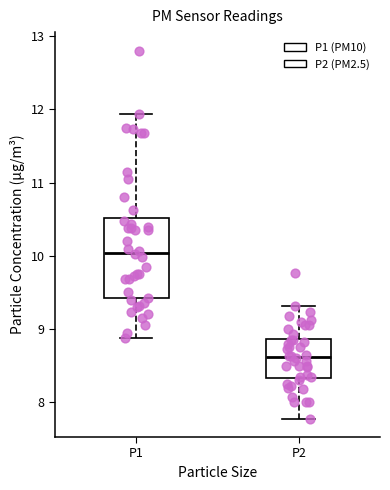

Reading left to right, transcribe this box plot: for each box, give where its median line is, the range the box spans, and where its two whiskers end, as read against the y-axis. The values are not printed on the chart, so give them approximately, as read against the axis.

P1: median 10.0, box 9.4 to 10.5, whiskers 8.9 to 11.9
P2: median 8.6, box 8.3 to 8.9, whiskers 7.8 to 9.3